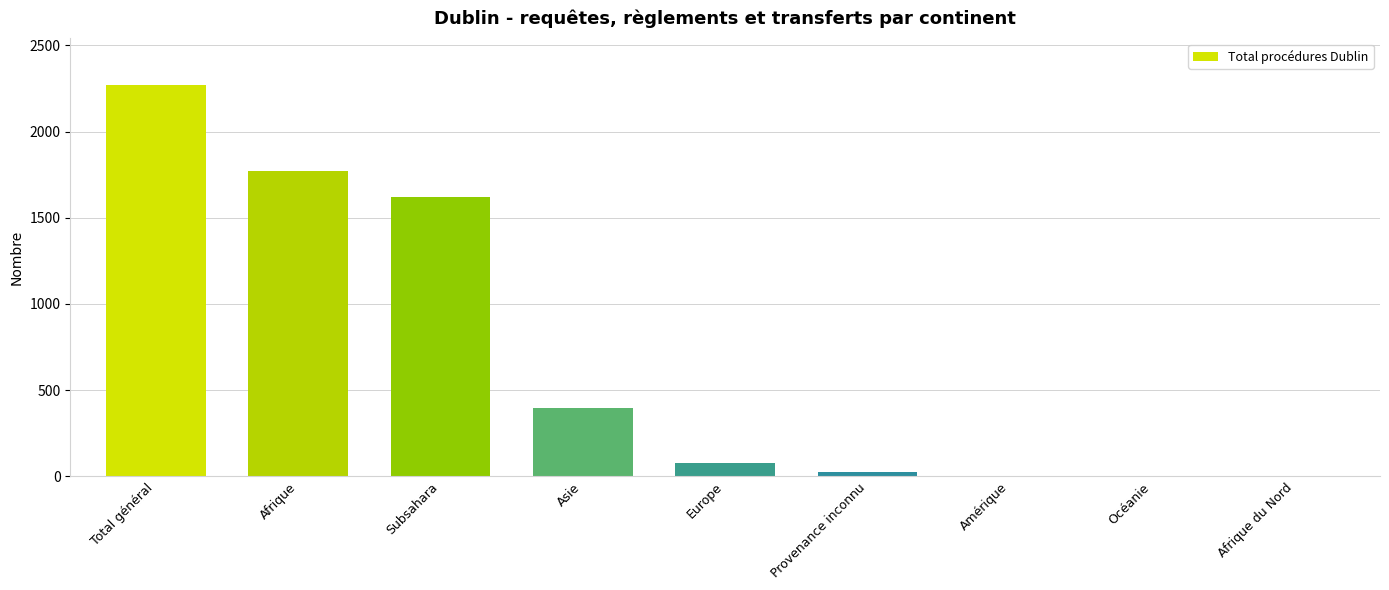

What is the difference between the values at Afrique du Nord and Afrique?

1769